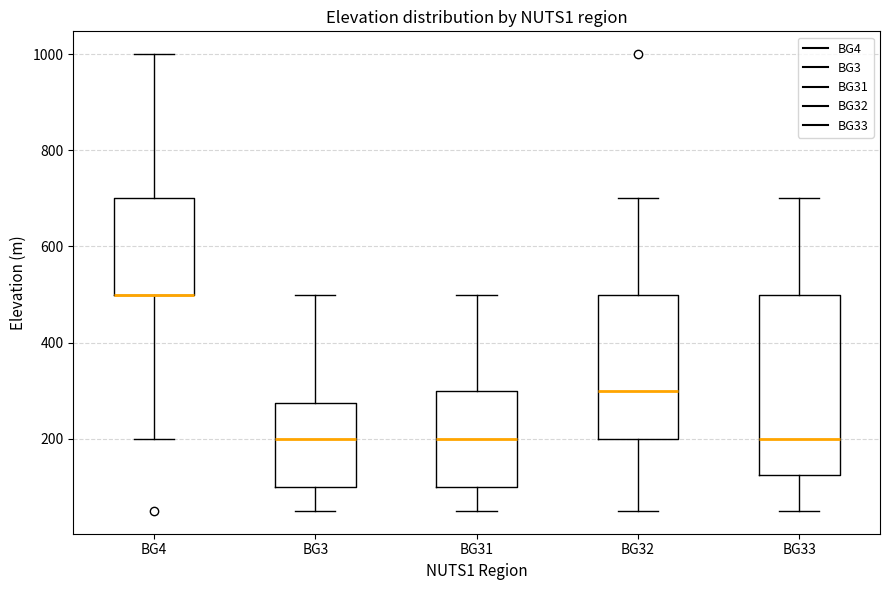

Reading left to right, read every box against the y-axis: the position of its median line, the range the box covers, and the ends of its whiskers. The values are not printed on the chart, so give them approximately, as read against the axis.

BG4: median 500 (drawn on the box's lower edge), box 500 to 700, whiskers 200 to 1000
BG3: median 200, box 100 to 280, whiskers 60 to 500
BG31: median 200, box 100 to 300, whiskers 60 to 500
BG32: median 300, box 200 to 500, whiskers 60 to 700
BG33: median 200, box 120 to 500, whiskers 60 to 700